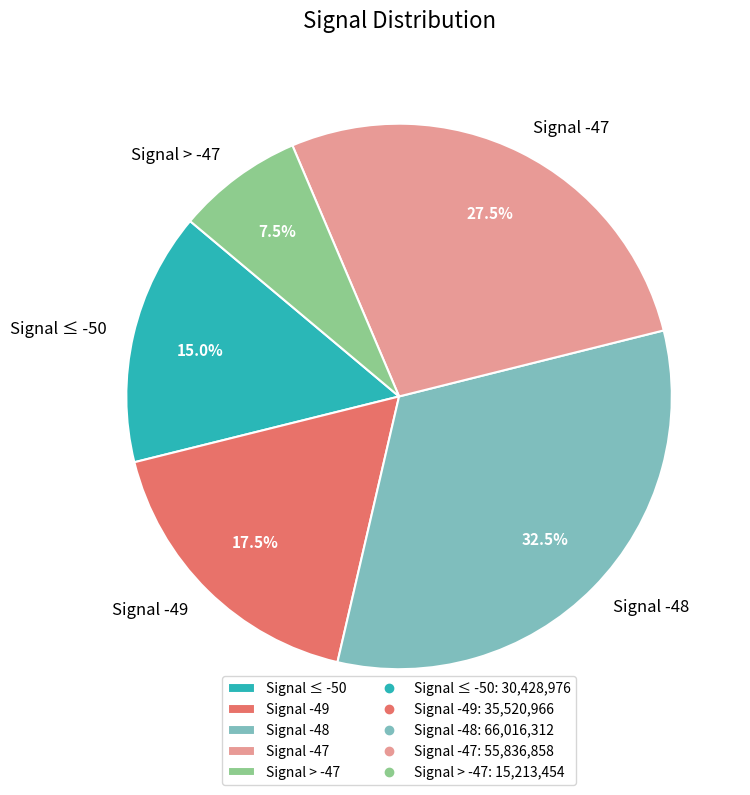

Which has a higher value, Signal ≤ -50 or Signal > -47?

Signal ≤ -50